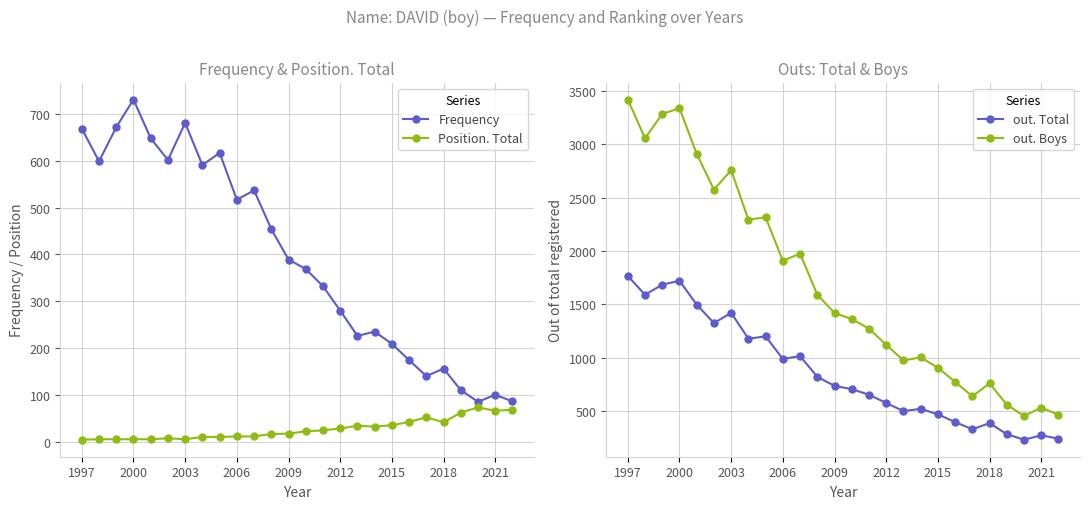

At which category is the sum across all series the highest?

1997